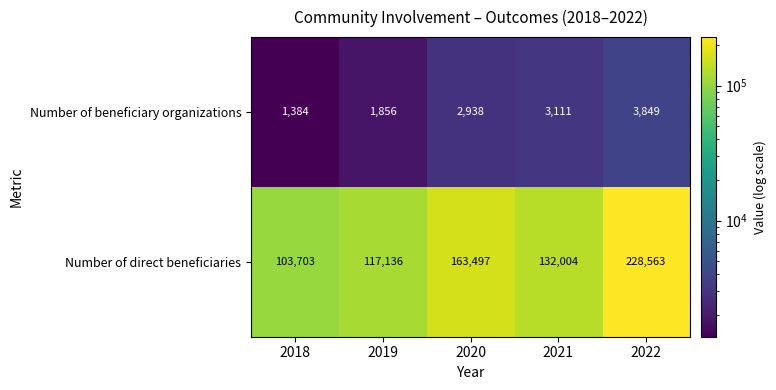

Count the number of categories in the chart.

5